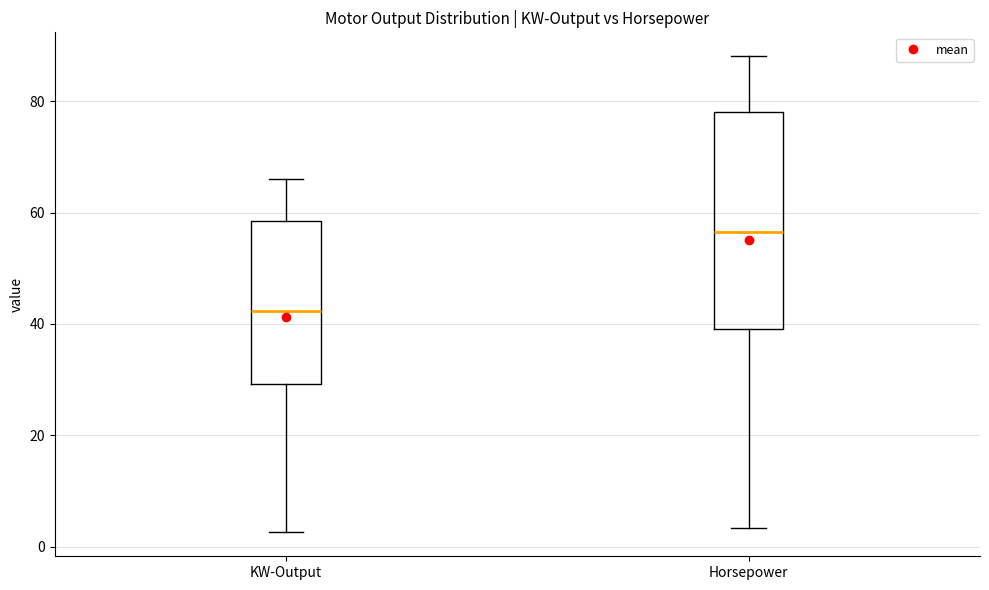

Reading left to right, transcribe this box plot: for each box, give where its median line is, the range the box spans, and where its two whiskers end, as read against the y-axis. The values are not printed on the chart, so give them approximately, as read against the axis.

KW-Output: median 42, box 30 to 58, whiskers 2 to 66
Horsepower: median 56, box 40 to 78, whiskers 4 to 88